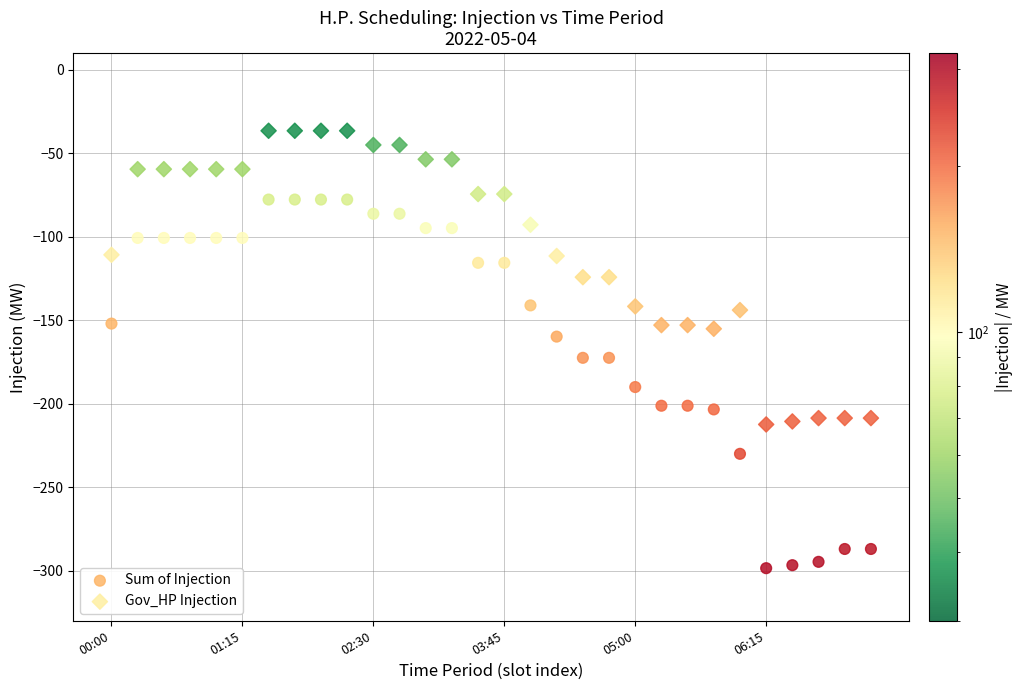

Which series reaches the maximum Y coordinate?

Gov_HP Injection